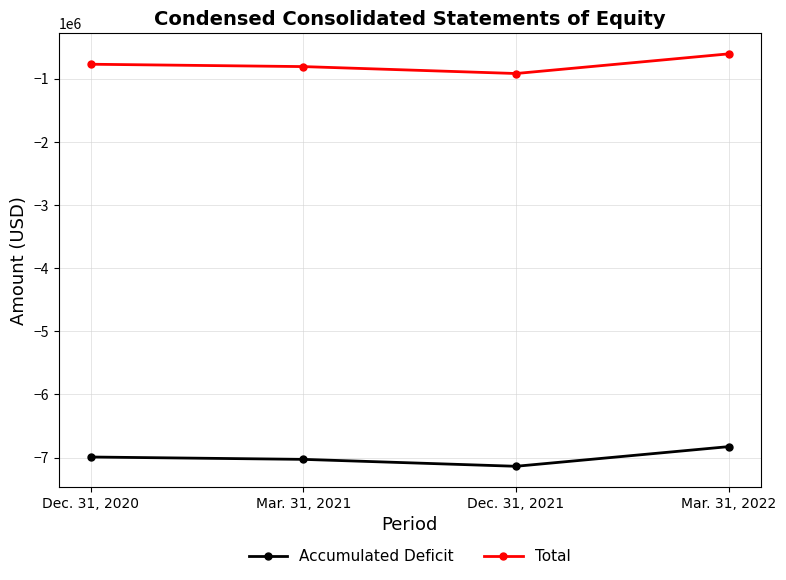

The value of Accumulated Deficit at Mar. 31, 2022 is -6827240. True or false?

True